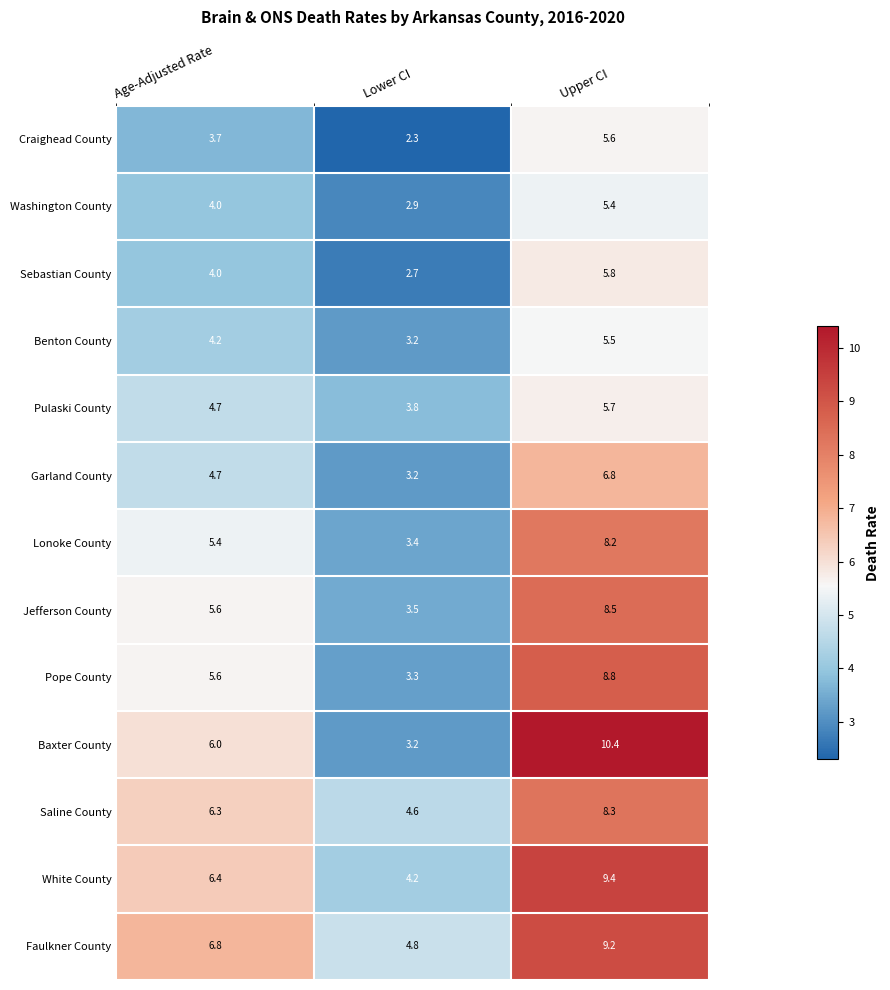

At which label is White County closest to 6?

Age-Adjusted Rate